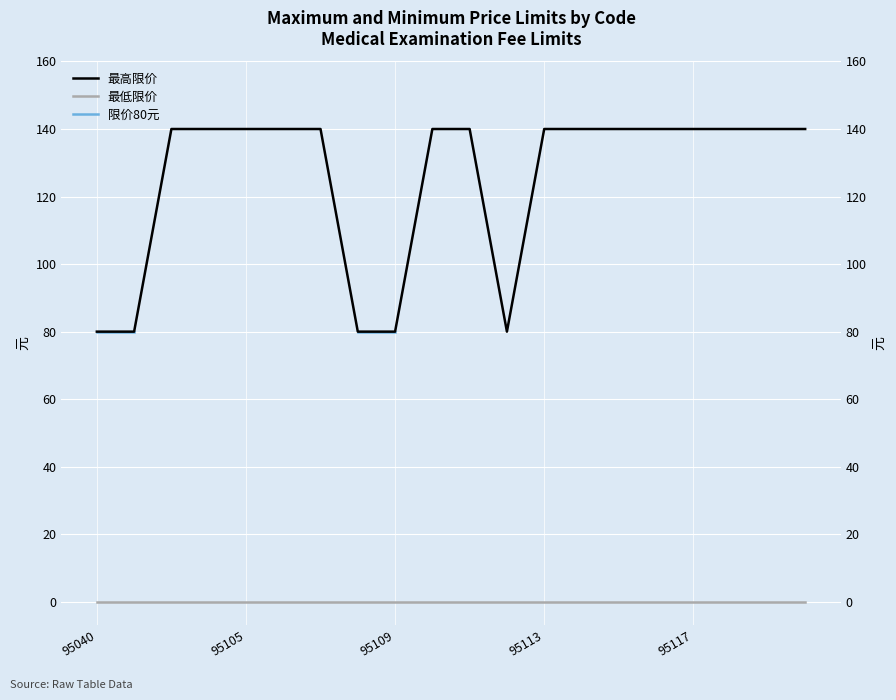

Read the 最高限价 value at 6.

140.0